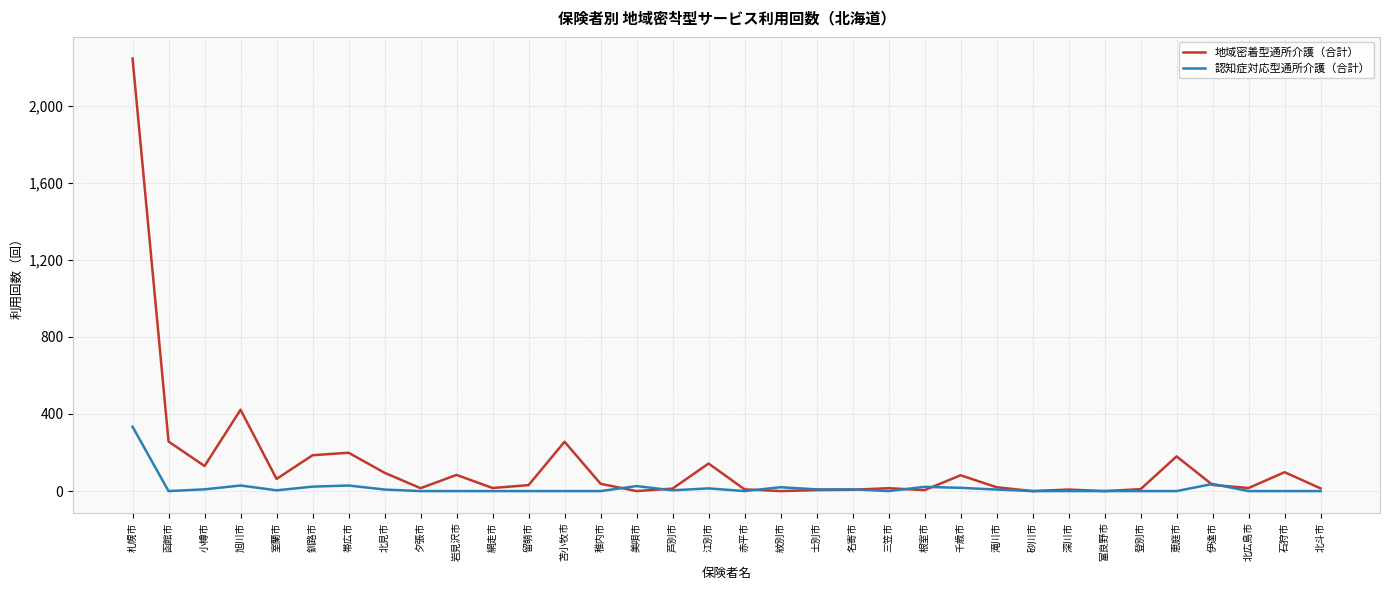

Which series has the widest spread of values?

地域密着型通所介護（合計）